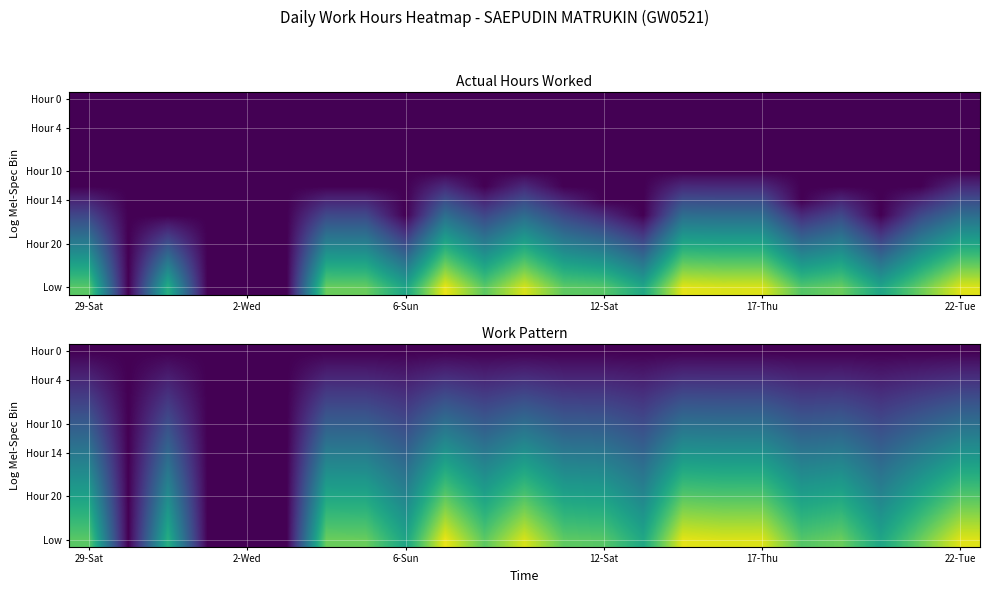

At how many categories does at least one series exceed 6?

19